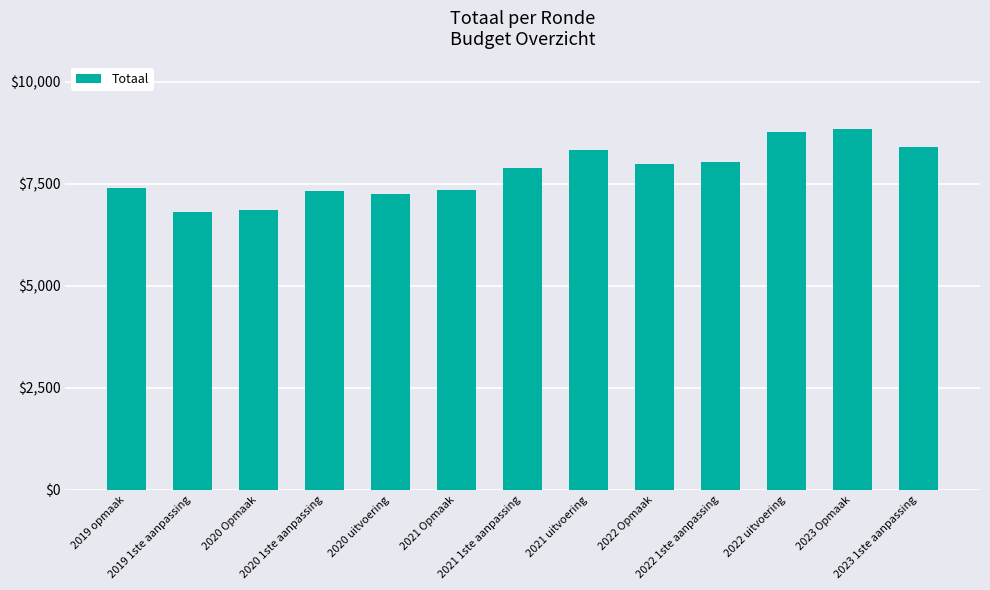

What is the difference between the values at 2019 1ste aanpassing and 2022 1ste aanpassing?

1246